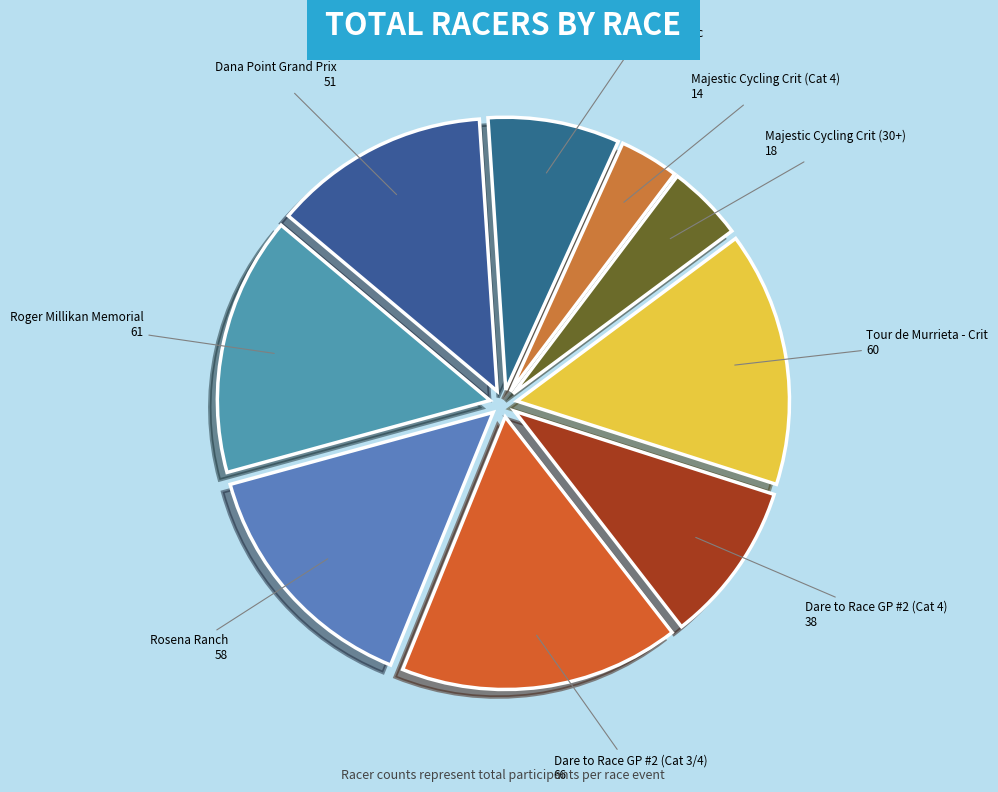

Is Majestic Cycling Crit (Cat 4) the majority of the pie?

No